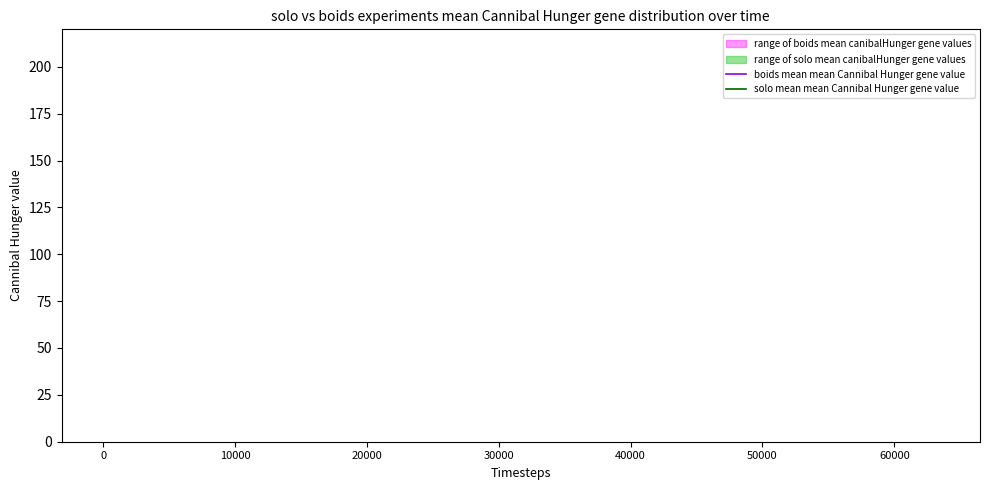

Which series ends up on top after the final intersection of solo mean mean Cannibal Hunger gene value and boids mean mean Cannibal Hunger gene value?

solo mean mean Cannibal Hunger gene value